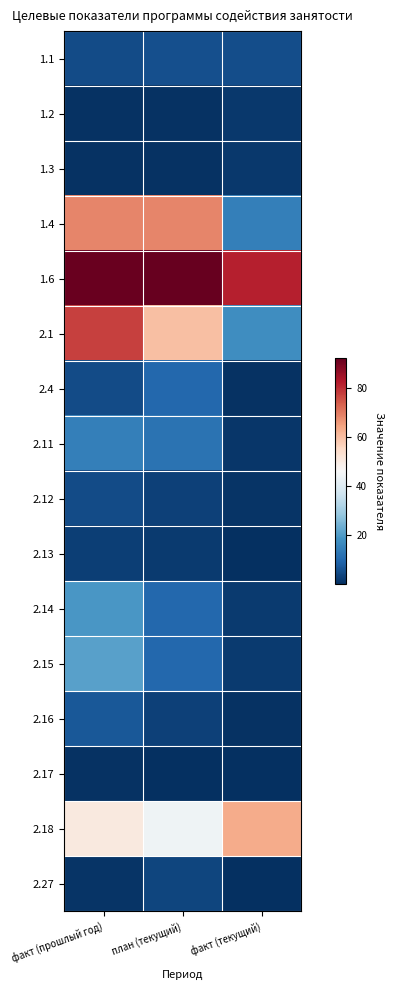

Count the number of categories in the chart.

3